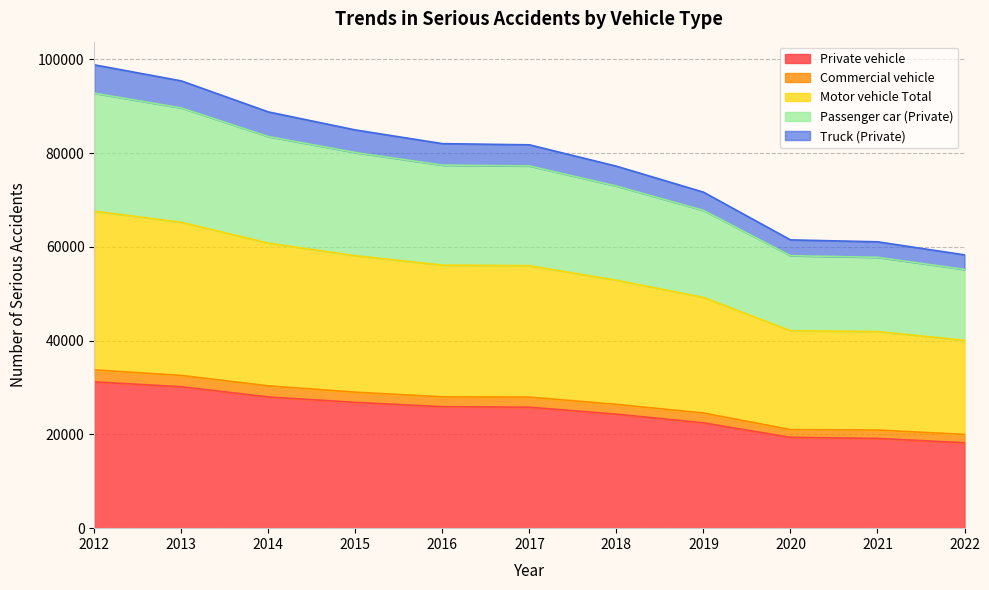

What is the minimum value for Private vehicle?

18222